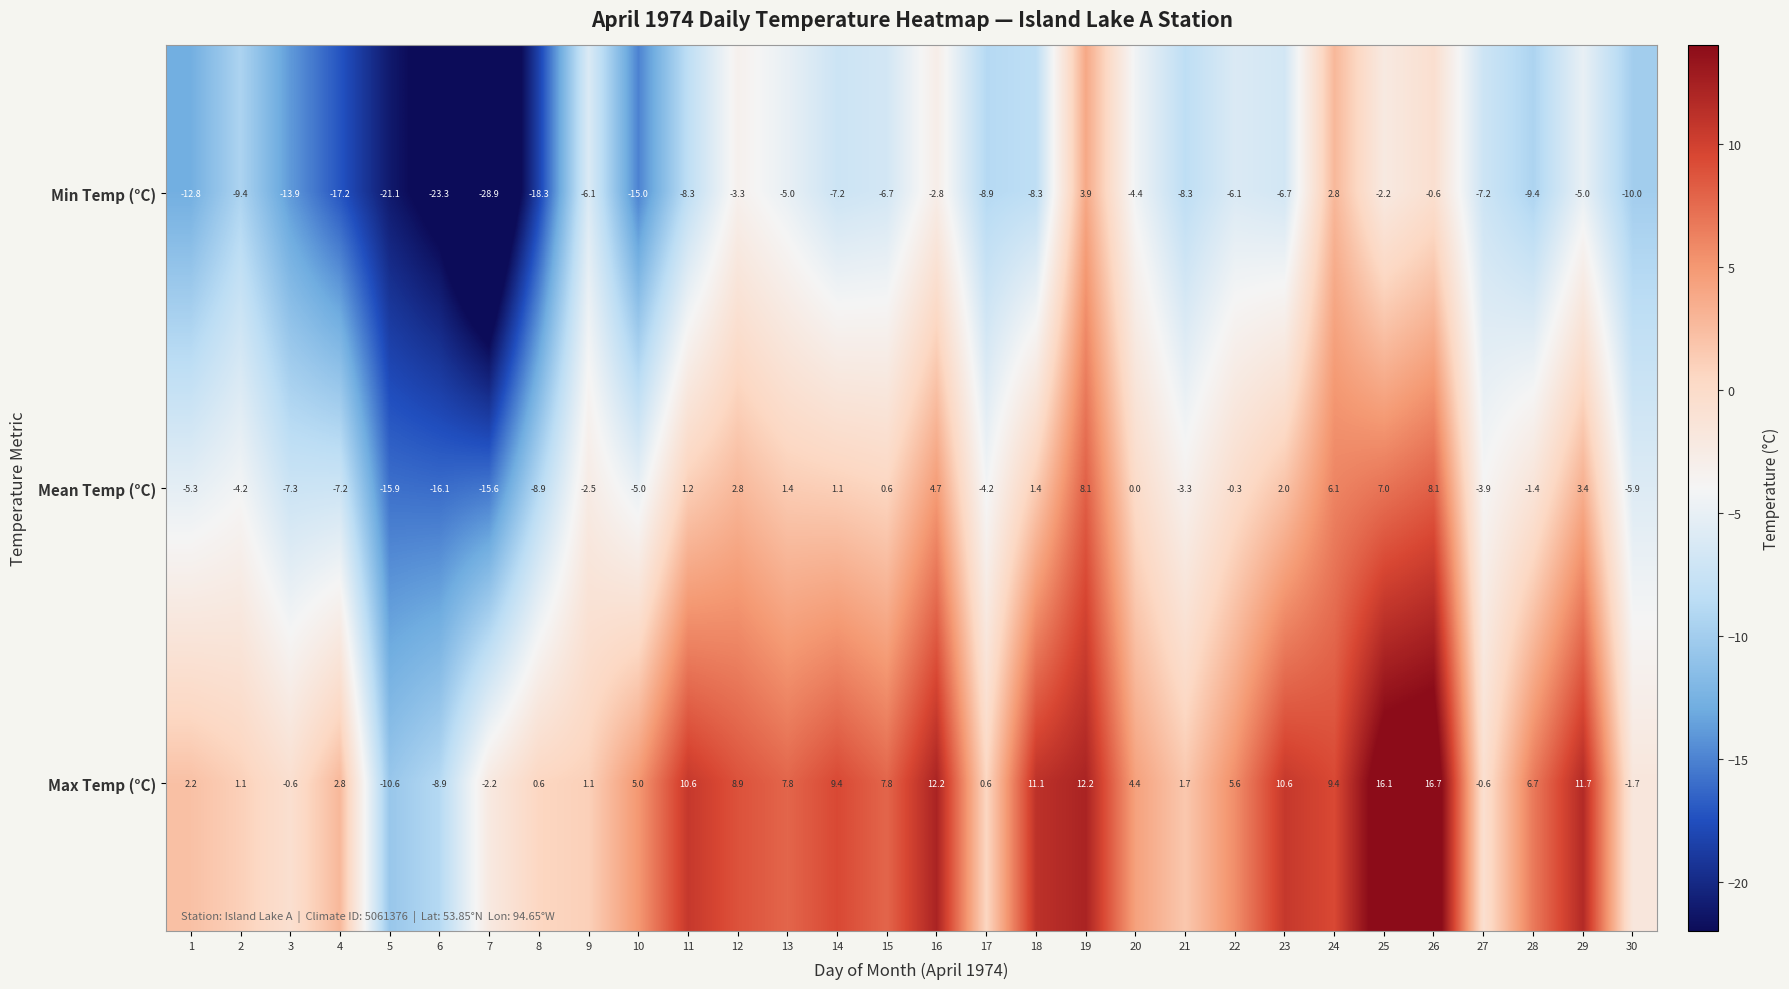

What is the spread (max minus min) of values at 1?

15.0